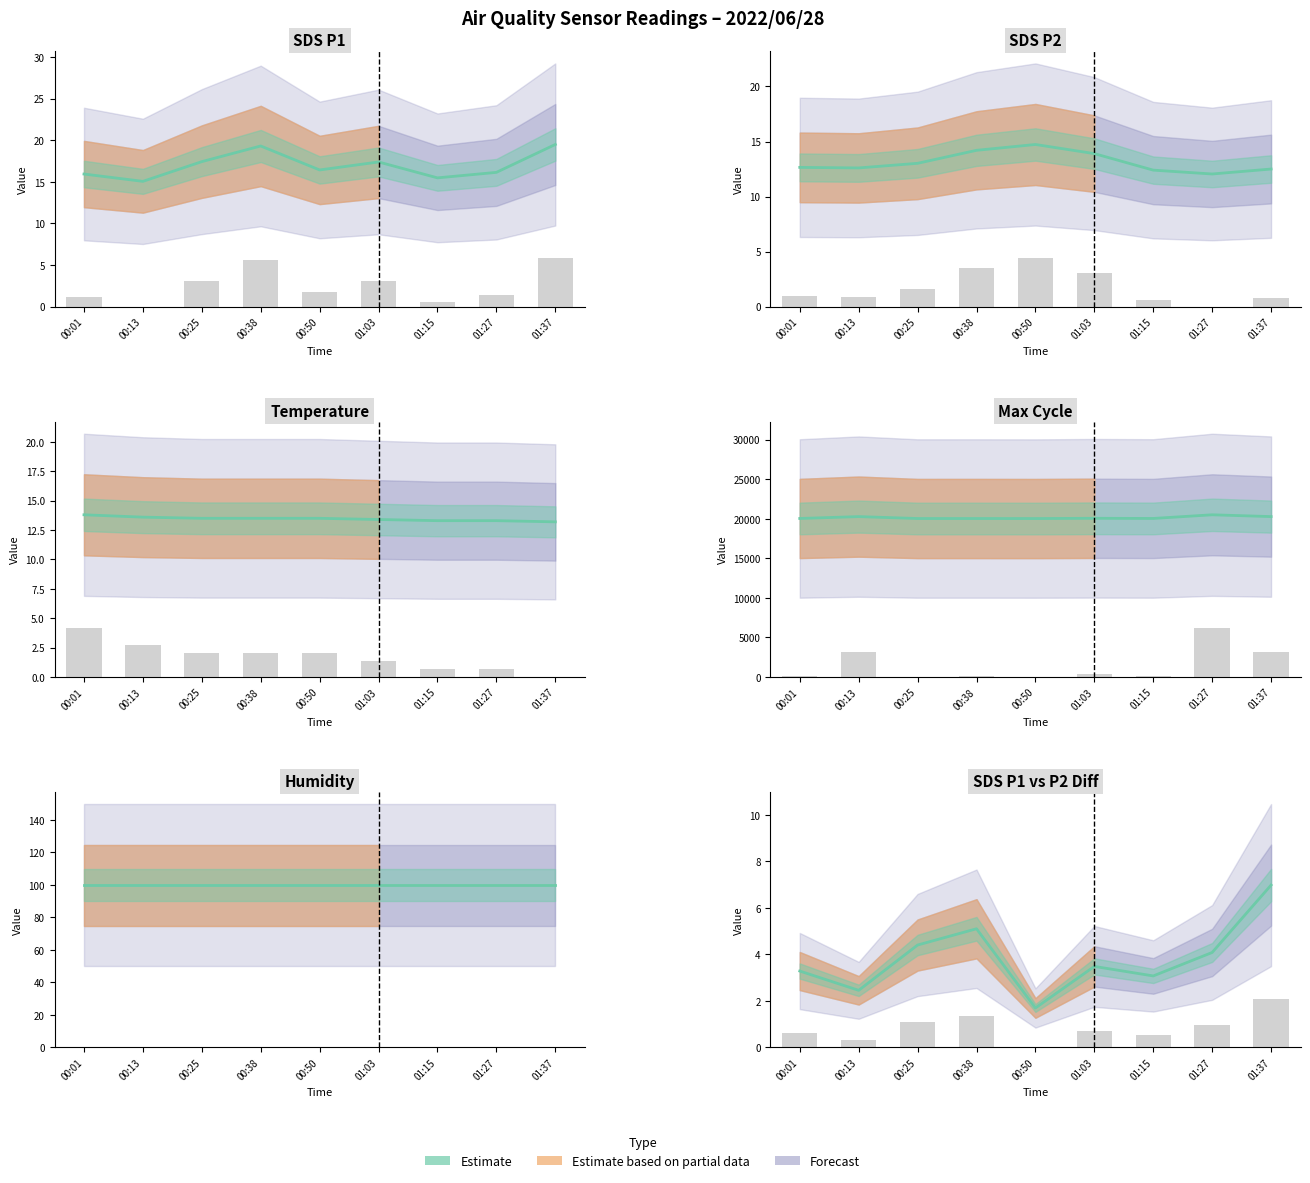

What is the label of the 3rd bar from the right?

01:15